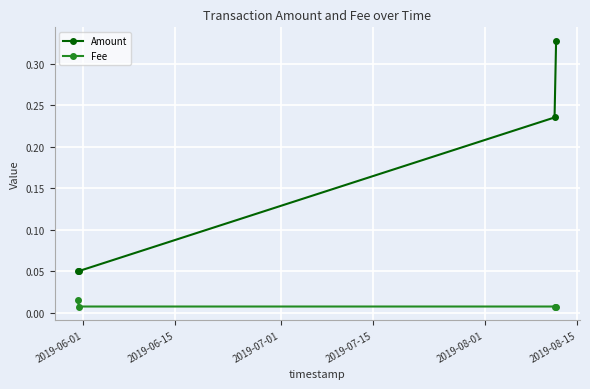

True or false: Amount has more than 2 points higher than both neighbors.

False